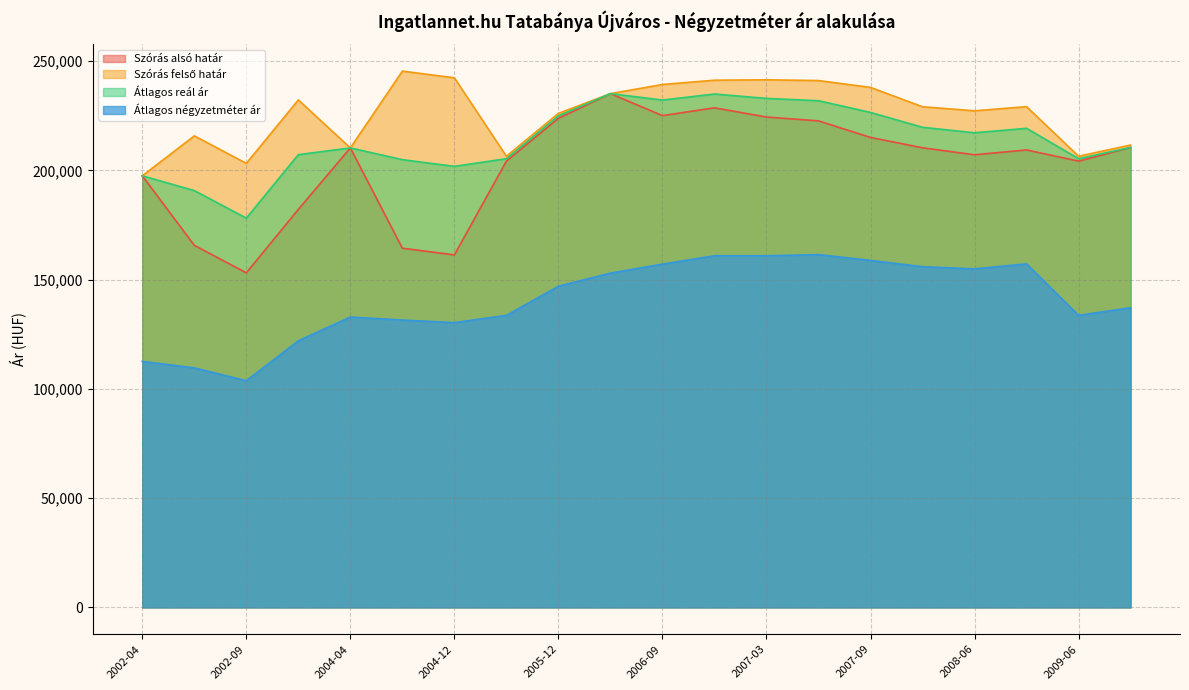

Which series changed the most between 2002-06 and 2008-06?

Átlagos négyzetméter ár